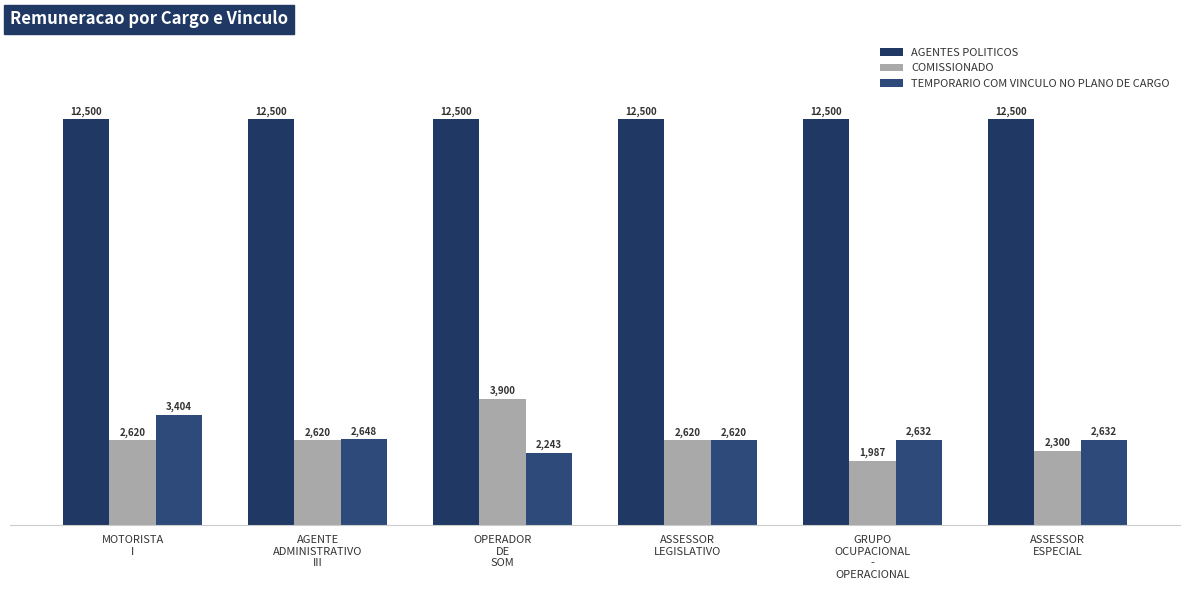

At which category is the sum across all series the highest?

OPERADOR
DE
SOM